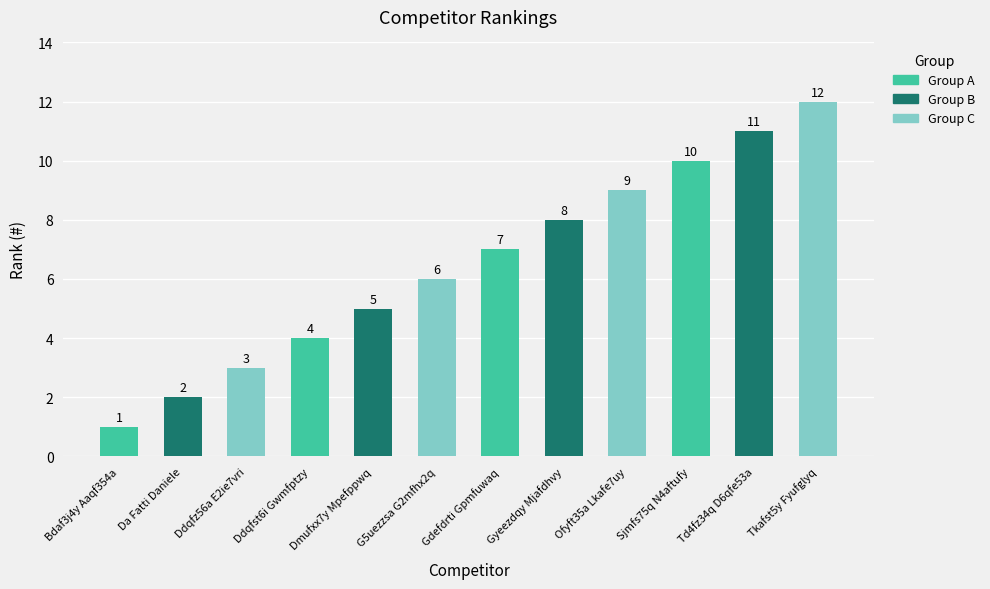

What is the smallest value displayed?

1